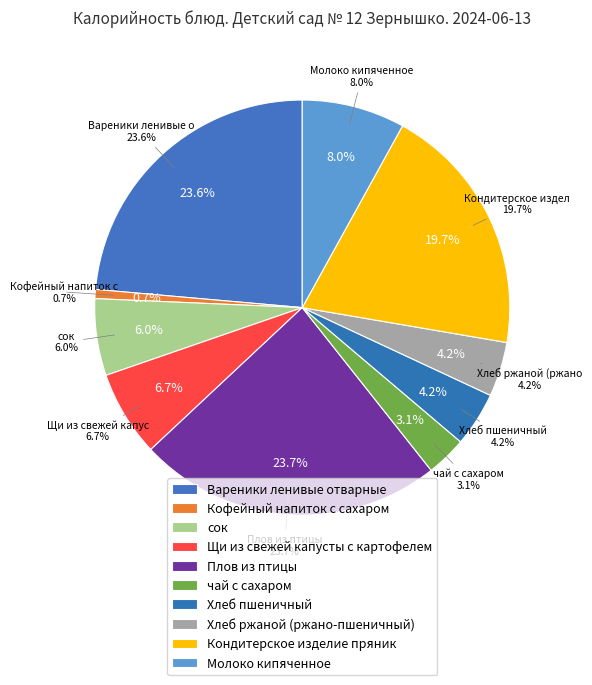

True or false: Плов из птицы accounts for 24% of the total.

True